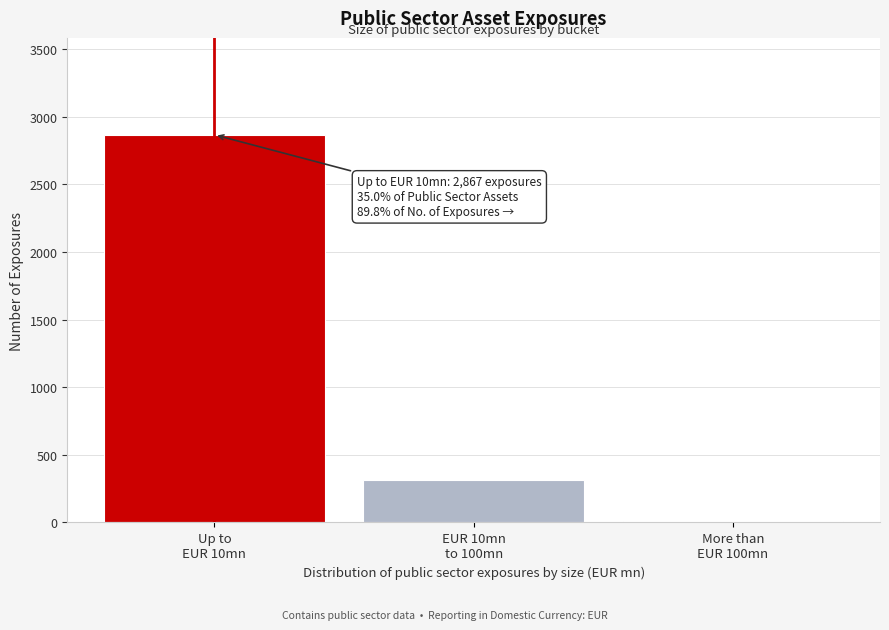

Reading right to left, what are all the values shown in this chart?

12	313	2867